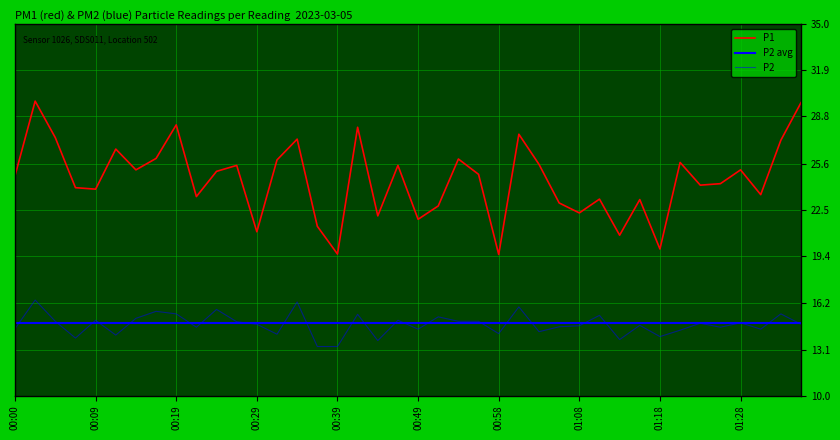

What is the difference between the highest and lowest values at 00:58?

5.3